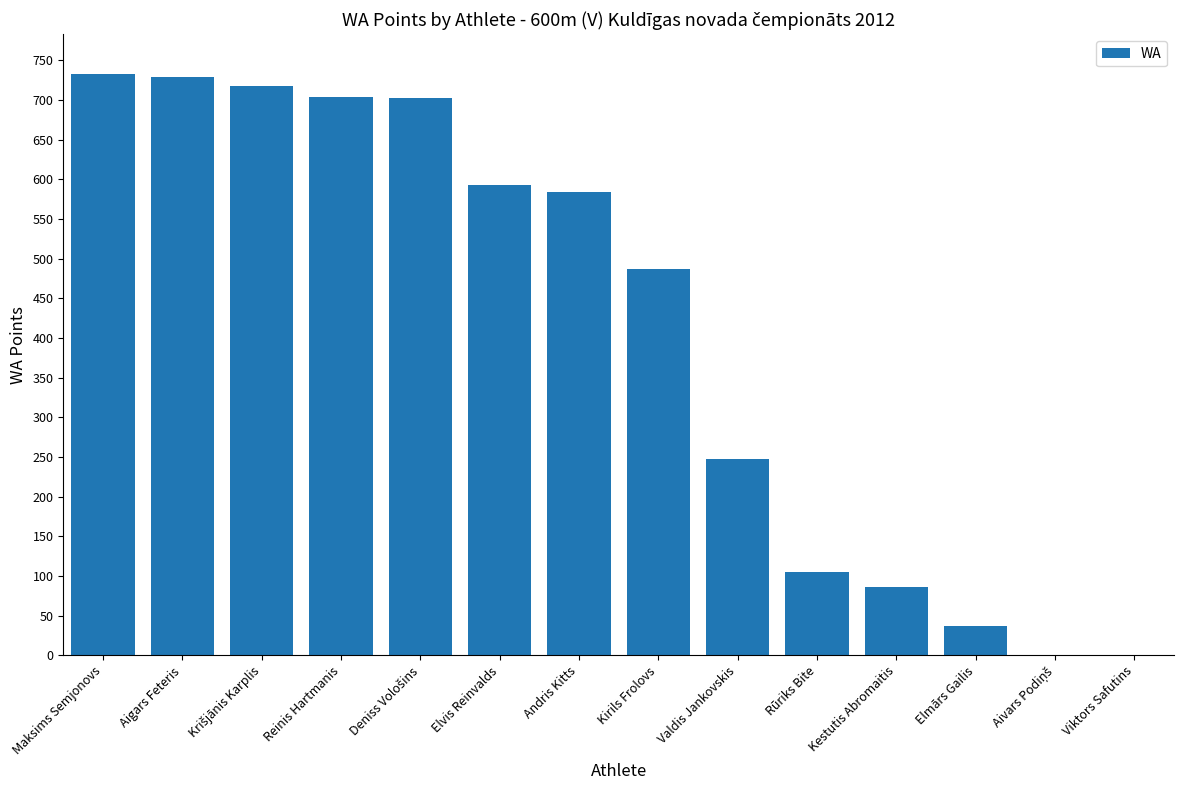

What is the maximum value shown in the chart?

733